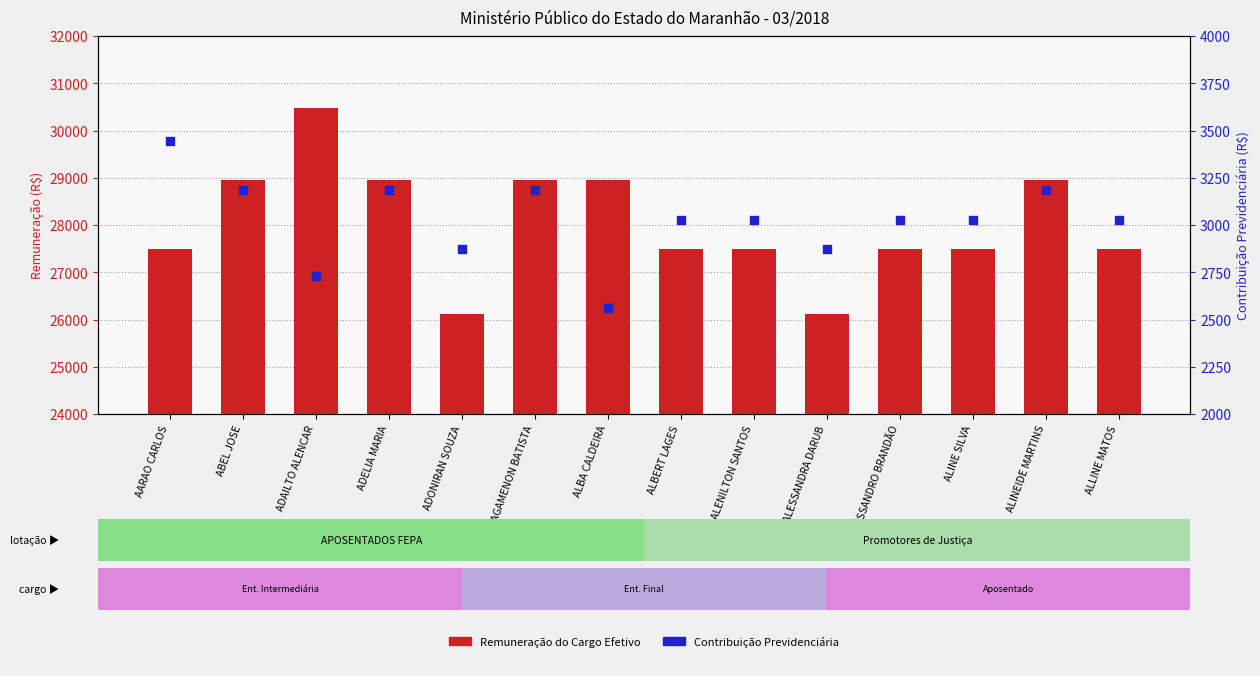

At which category is the sum across all series the highest?

ADAILTO ALENCAR